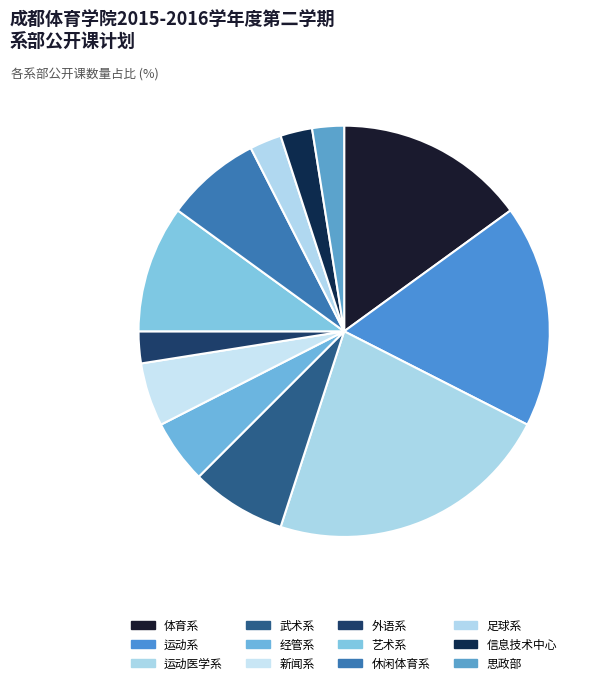

Does any single category account for the majority?

No